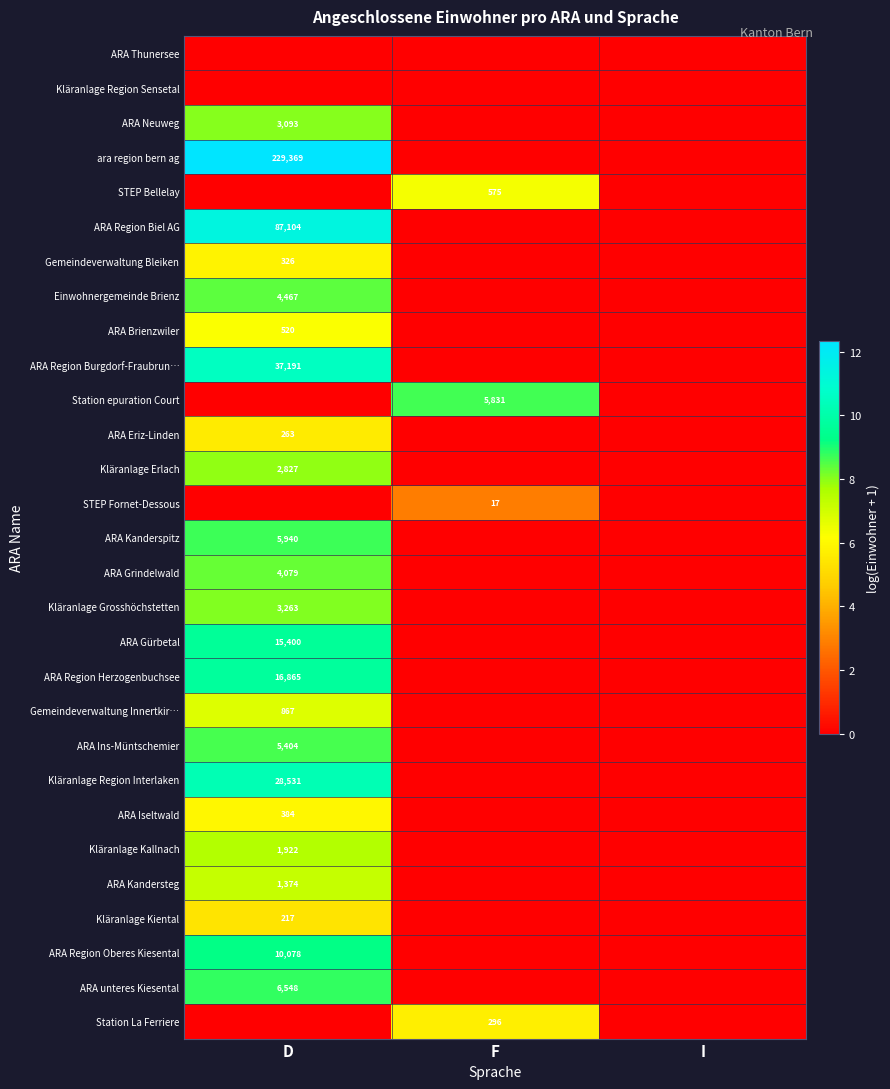

What is the total value across all series at D?

190.5